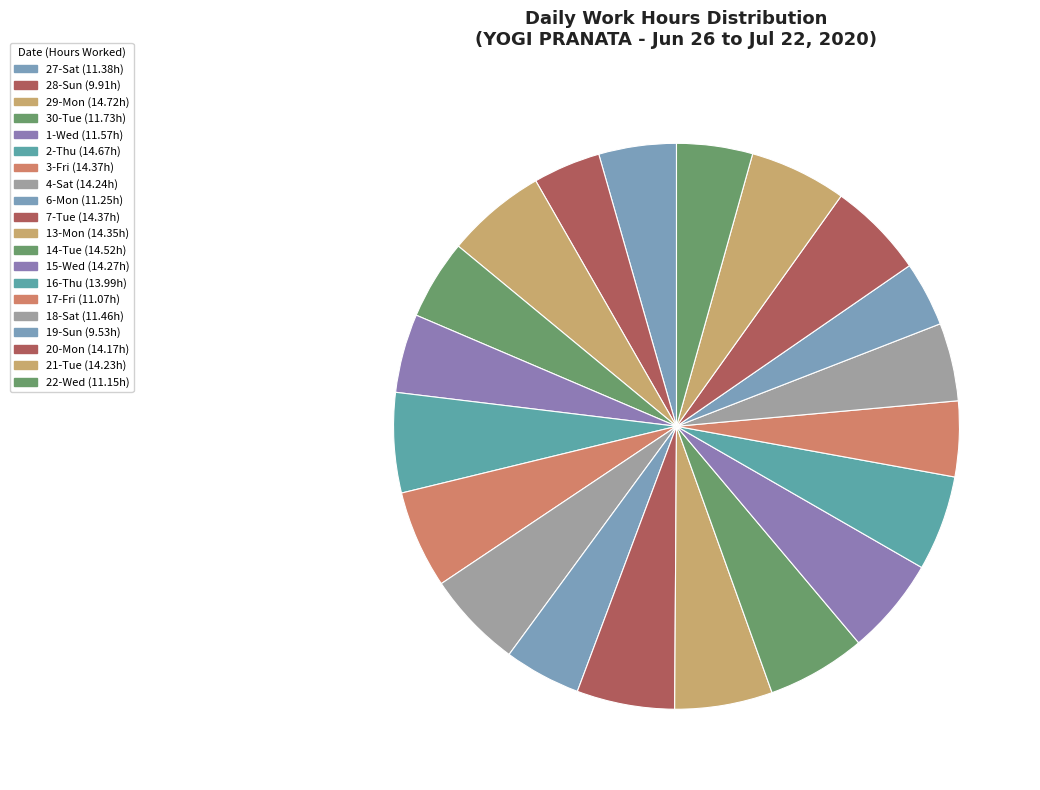

Is 6-Mon the majority of the pie?

No